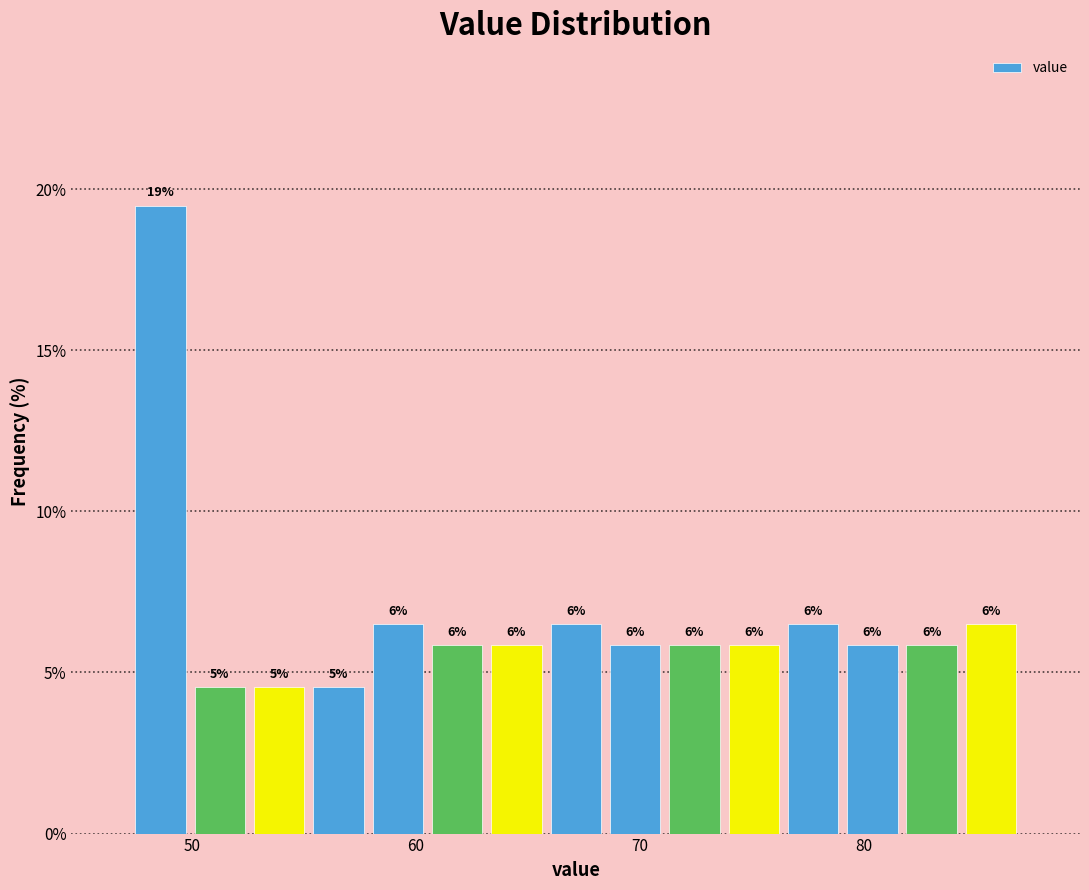

Read against the x-axis, roughly where is the centre of the tallest bar?

49